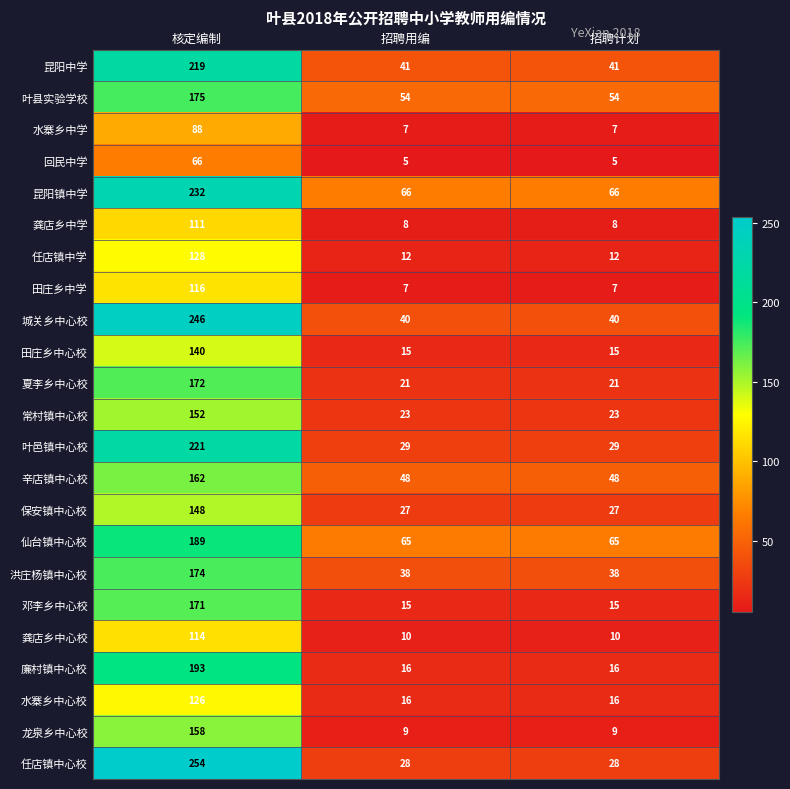

Which series has the largest range (max minus min)?

任店镇中心校